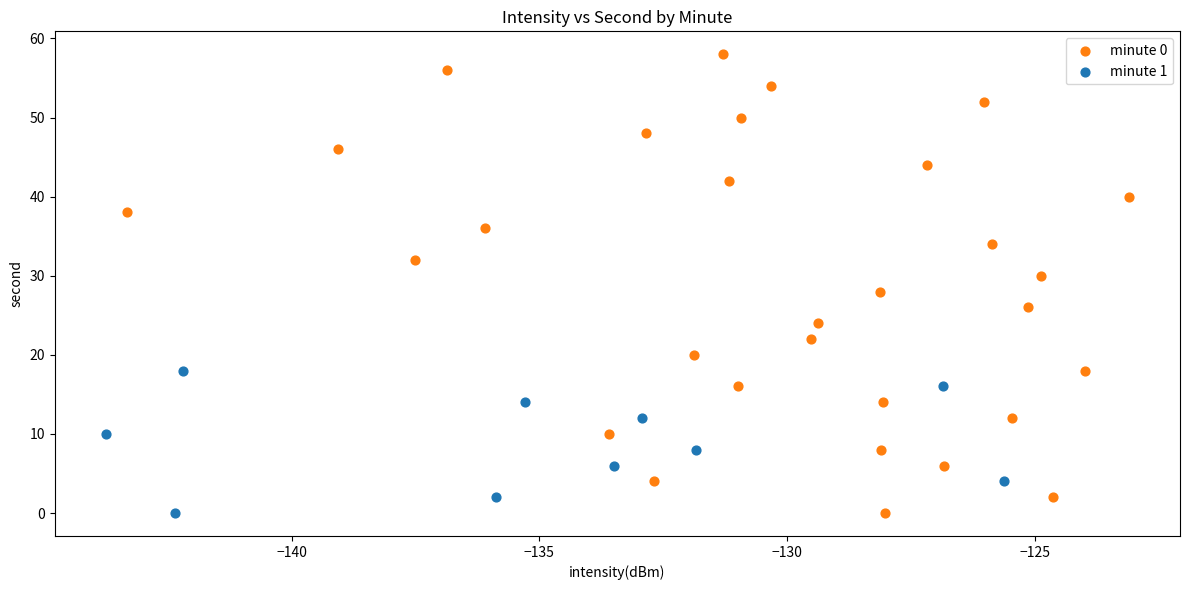

Which series has the largest Y range (max minus min)?

minute 0